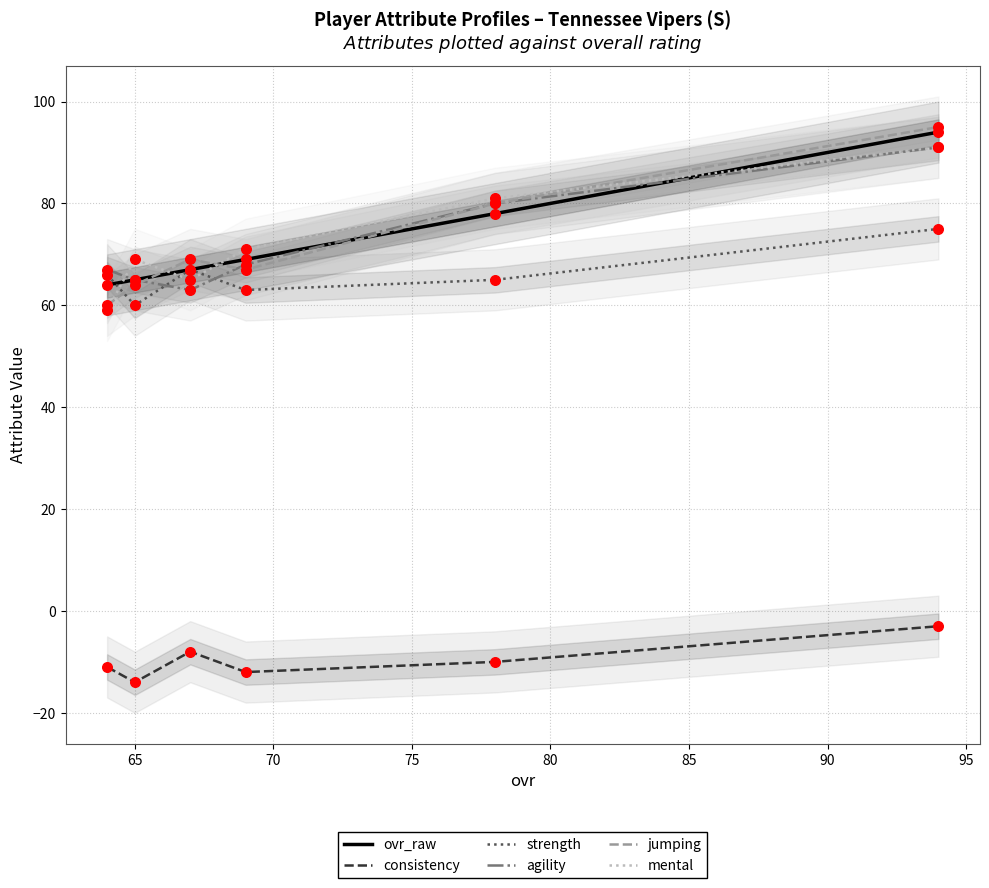

What is the minimum value for agility?

63